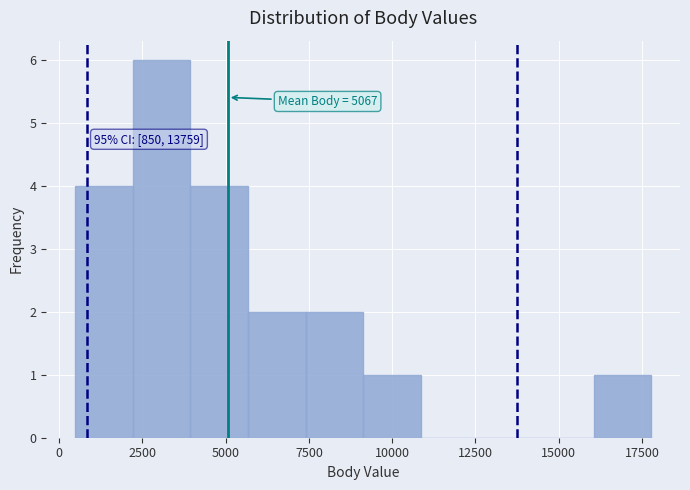

Around what value on the x-axis is the tallest bar? Give the approximate position of its centre, as read against the axis.

3000